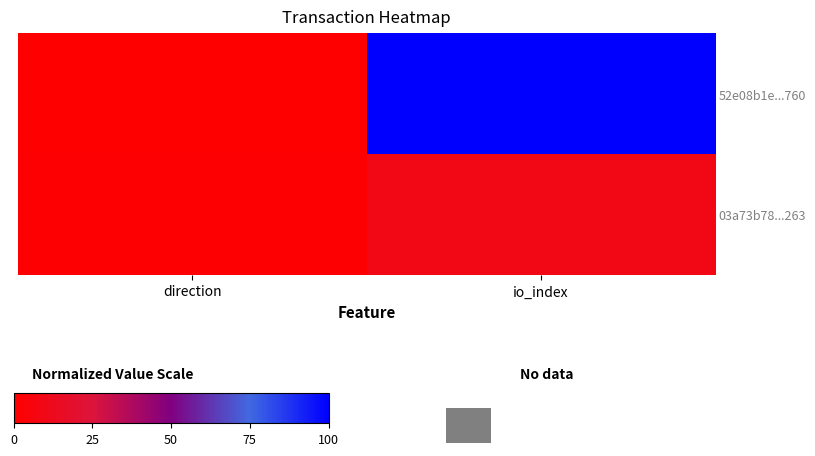

Rank the series by their average value, from highest to lowest.

52e08b1e...760, 03a73b78...263